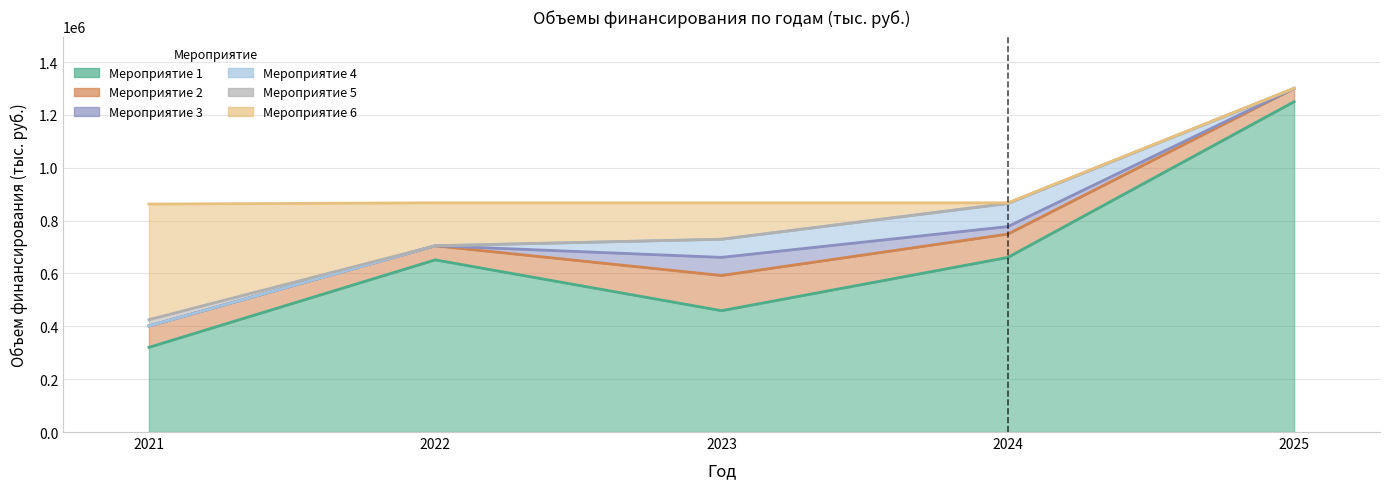

How many lines are shown in the chart?

6